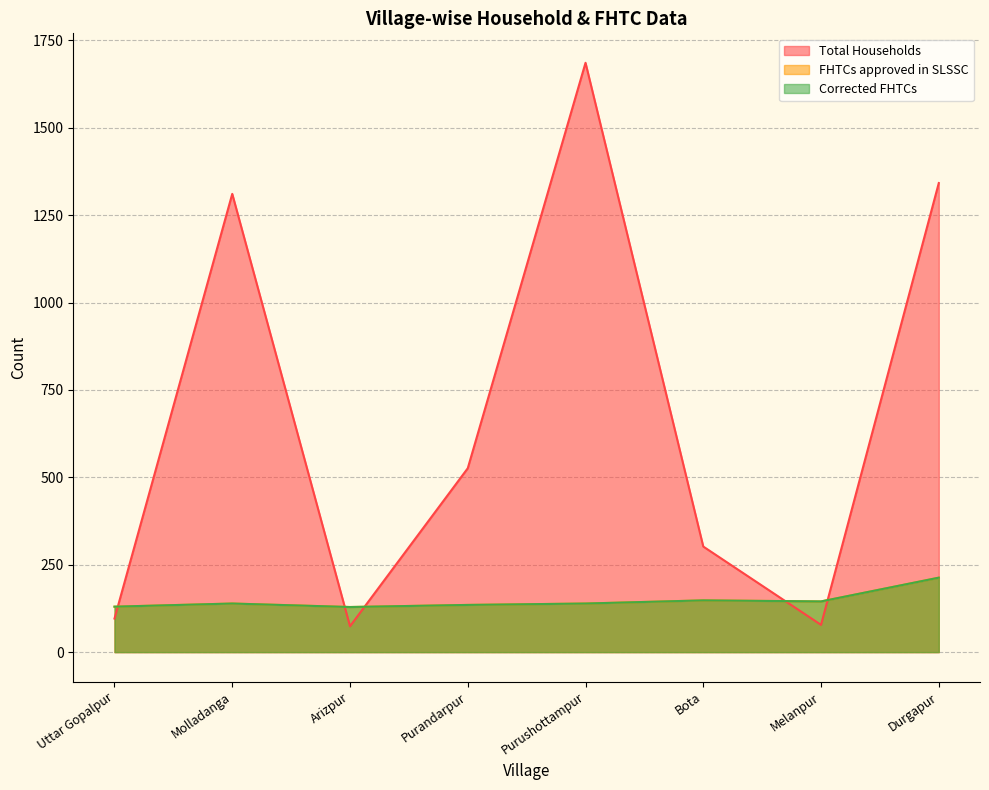

True or false: Corrected FHTCs has a value of 135 at Purandarpur.

True